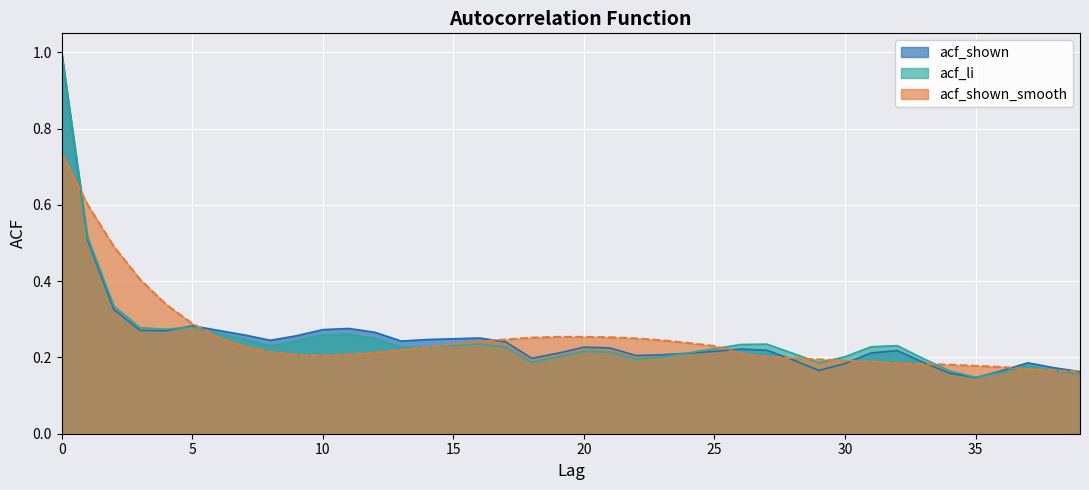

What is the total value across all series at 3?

1.0